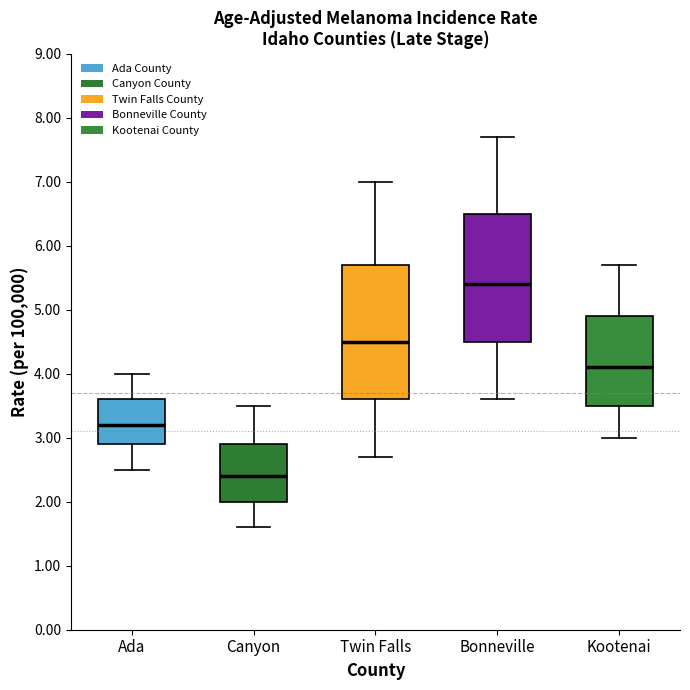

Where is the lower edge of the box for Ada on the y-axis? The values are not printed on the chart, so give them approximately, as read against the axis.

2.9